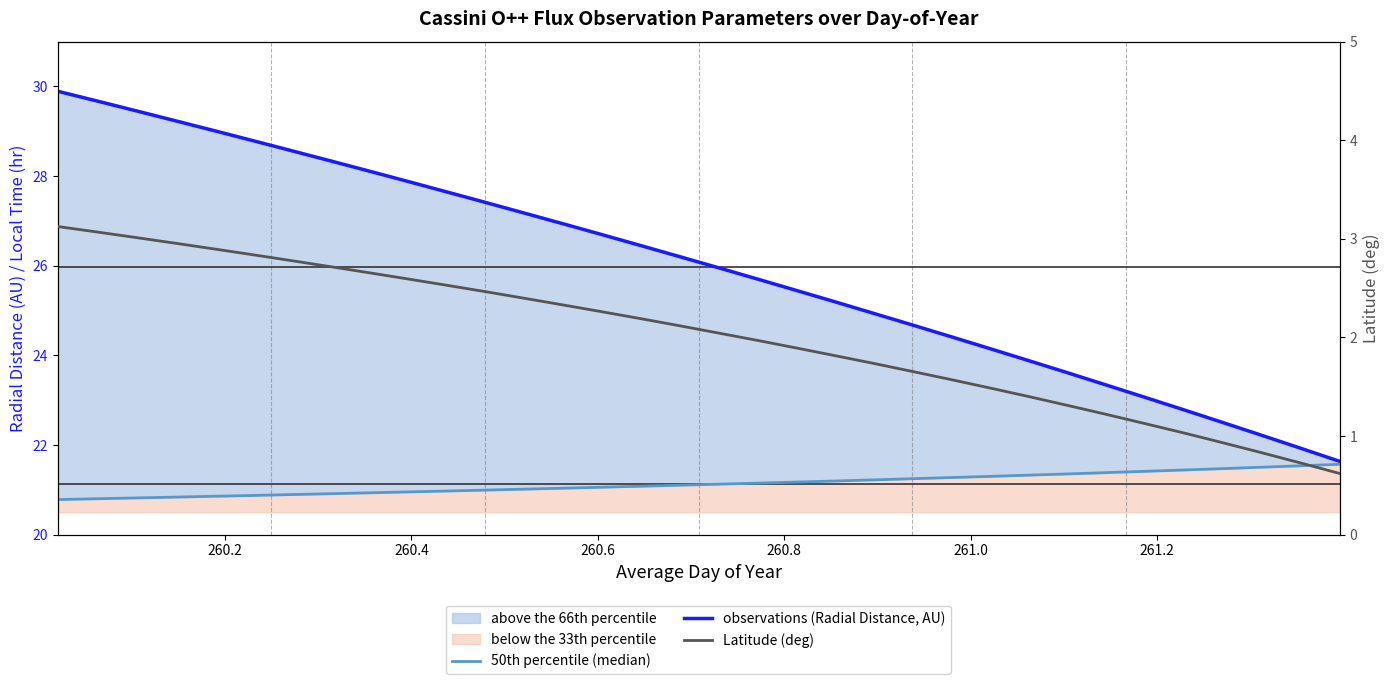

True or false: Latitude (deg) has more than 2 points higher than both neighbors.

False